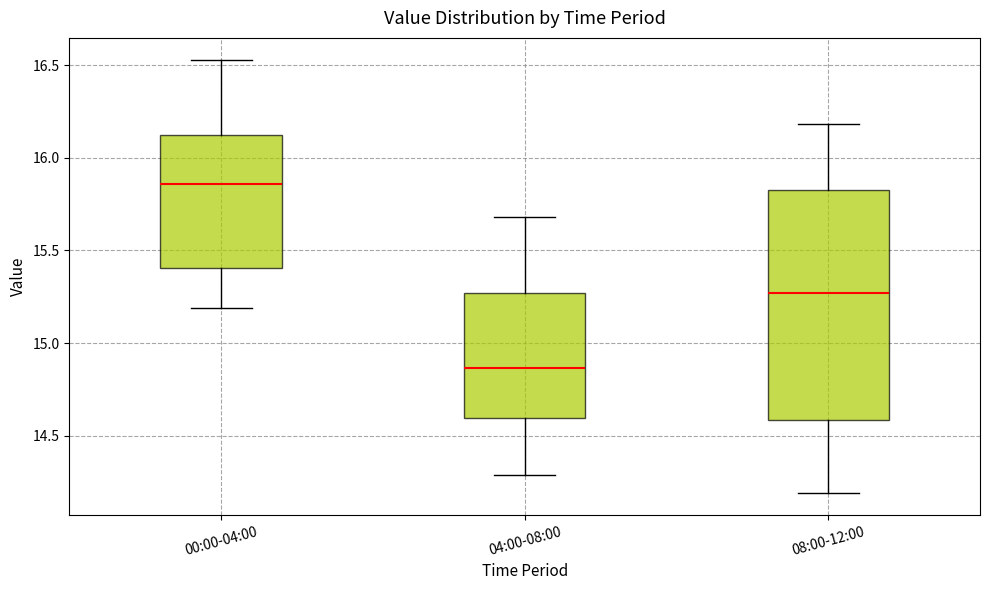

Comparing the boxes themselves (not the whiskers), which one is the tallest?

08:00-12:00